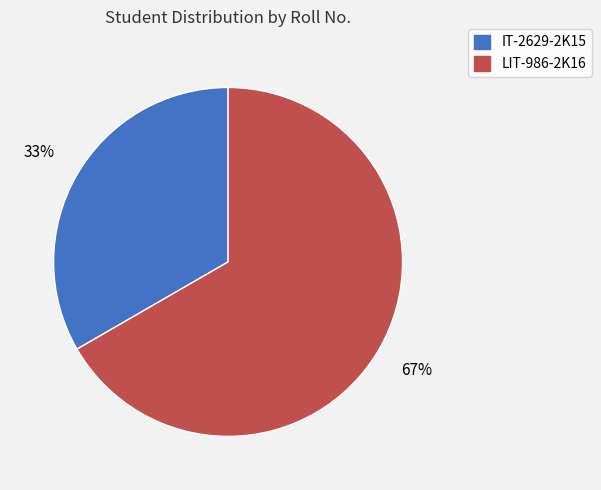

Does LIT-986-2K16 account for over 50% of the chart?

Yes